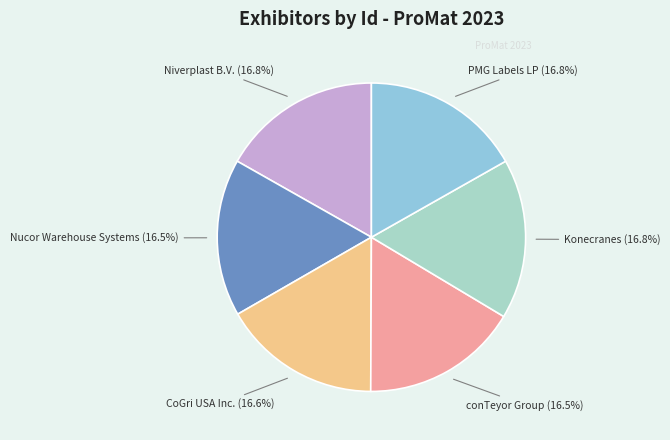

What is the total percentage of conTeyor Group (16.5%) and PMG Labels LP (16.8%)?

33.3%